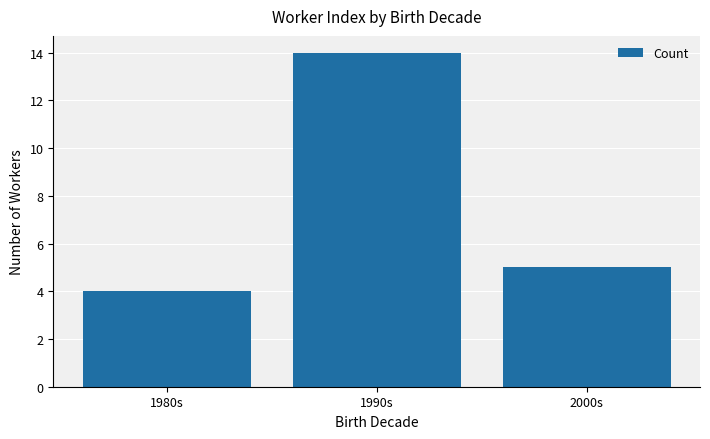

The value at 2000s is 5. True or false?

True